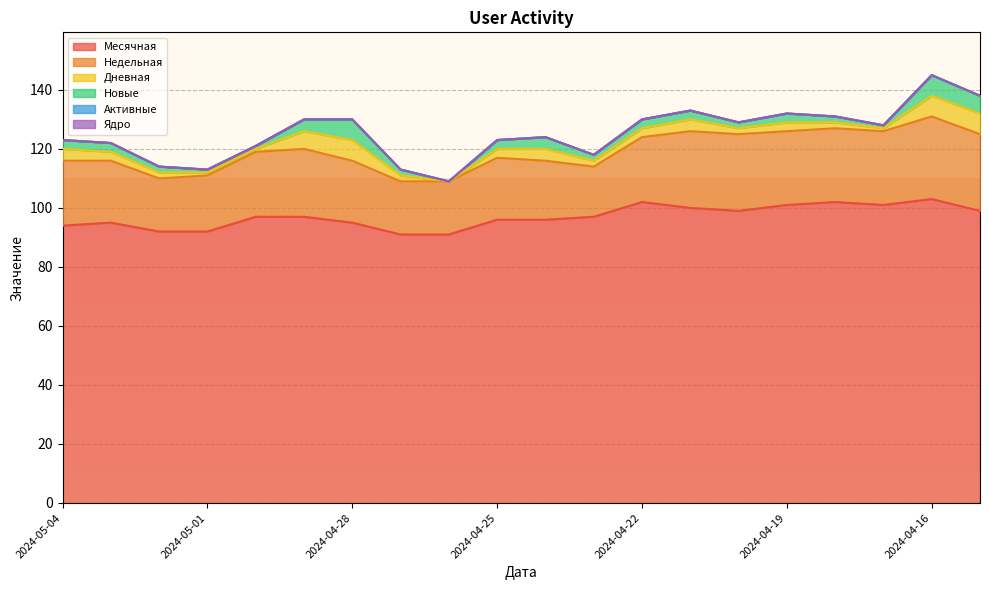

True or false: Новые has more than 0 points higher than both neighbors.

True